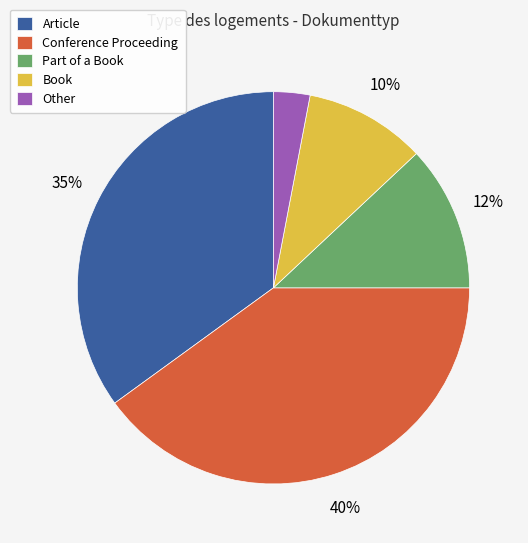

Is there a majority slice in this chart?

No